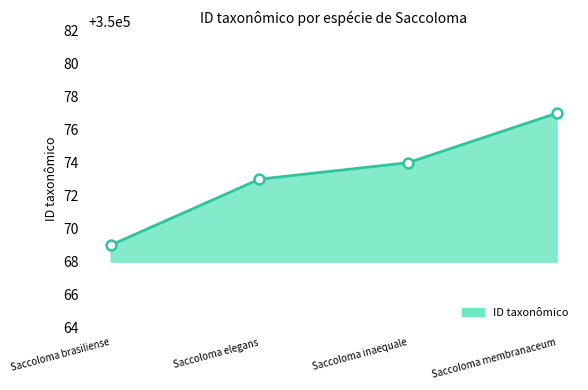

Which has a higher value, Saccoloma elegans or Saccoloma membranaceum?

Saccoloma membranaceum